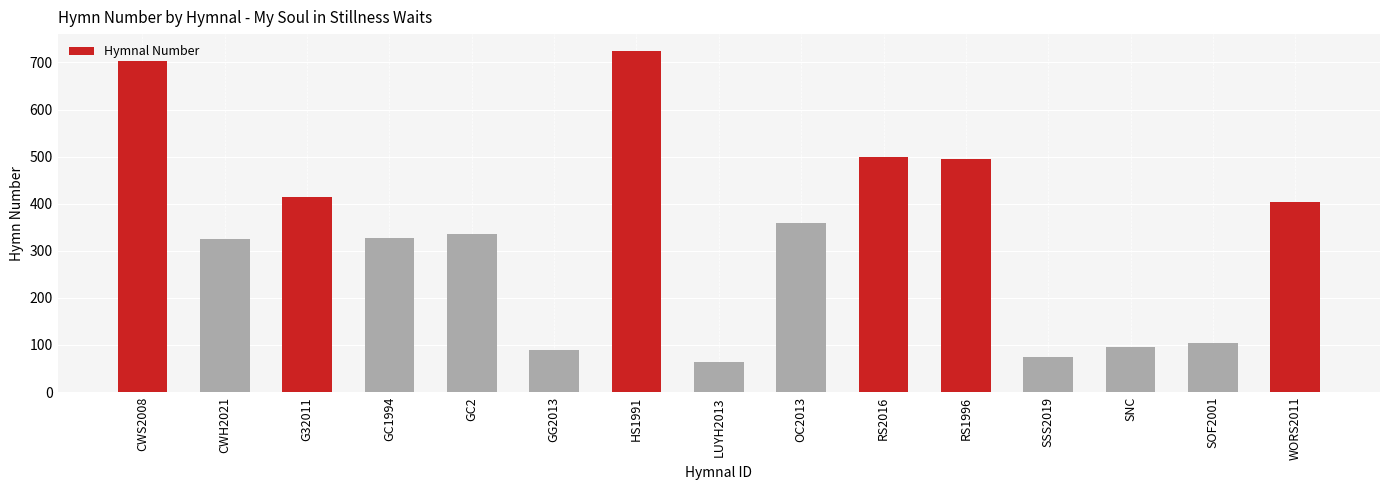

What position from the left is GG2013?

6